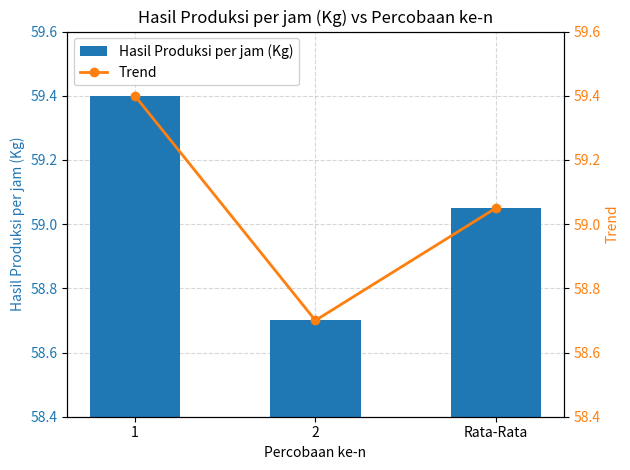

List the series in order of their peak value, lowest first.

Hasil Produksi per jam (Kg), Trend